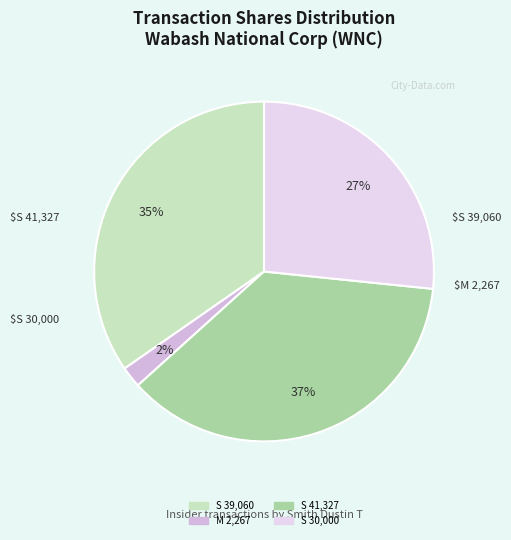

How many slices are in this pie chart?

4